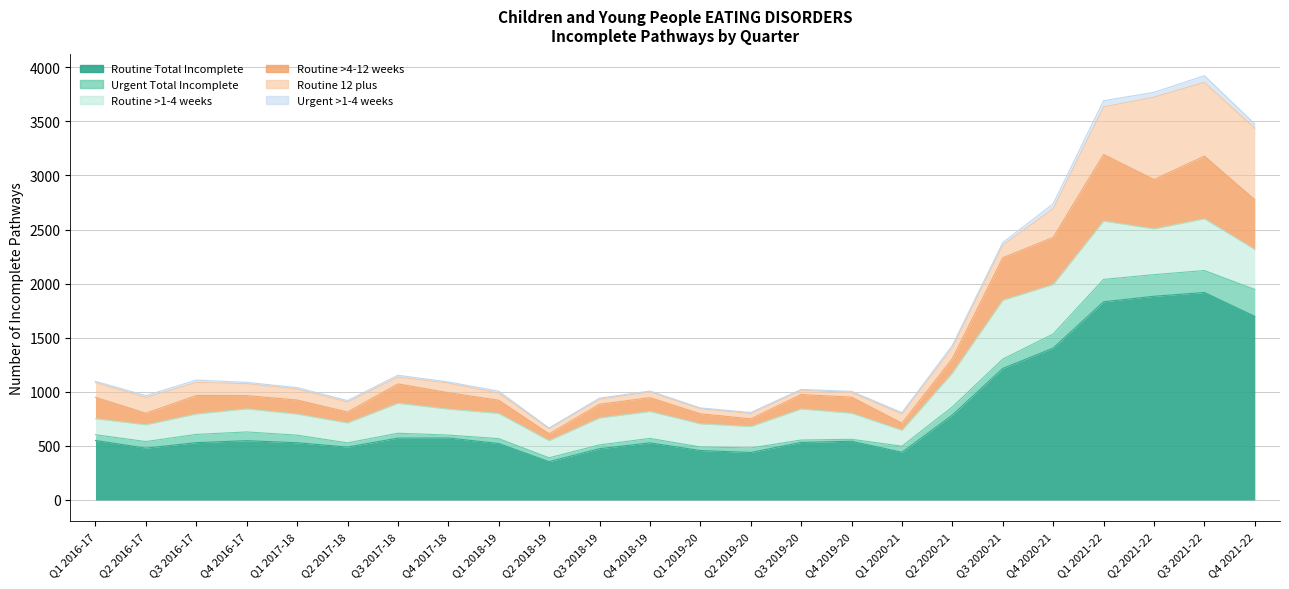

What is the highest value of the Routine 12 plus series?

762